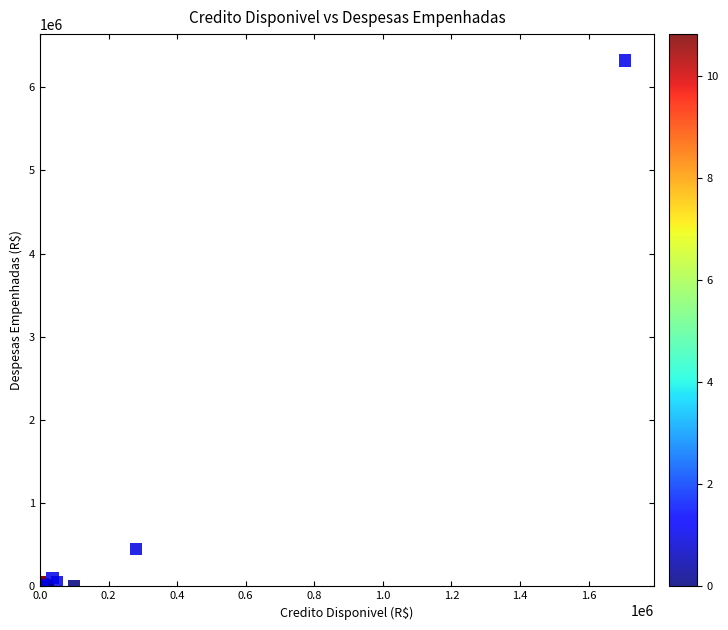

What Y value in the scatter plot is closest to 3161135?

450068.1